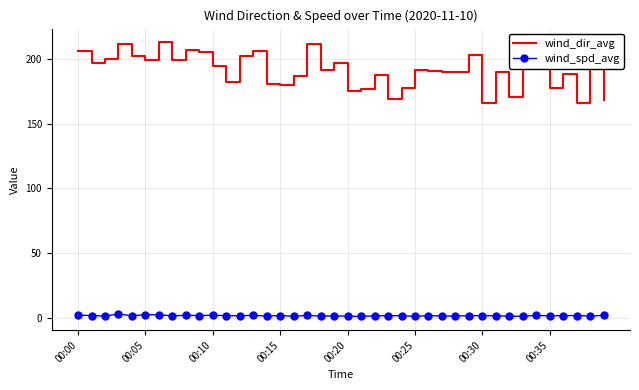

Which series has the largest total across all categories?

wind_dir_avg